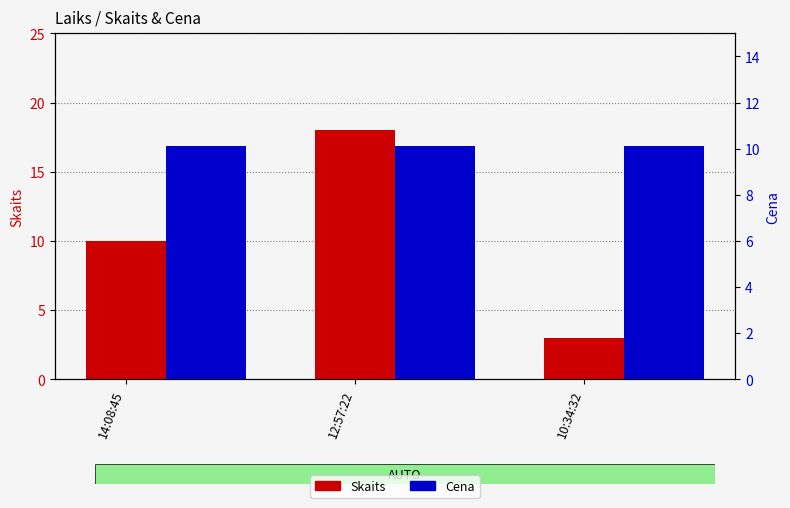

What is the sum of the Skaits values at 10:34:32 and 14:08:45?

13.0